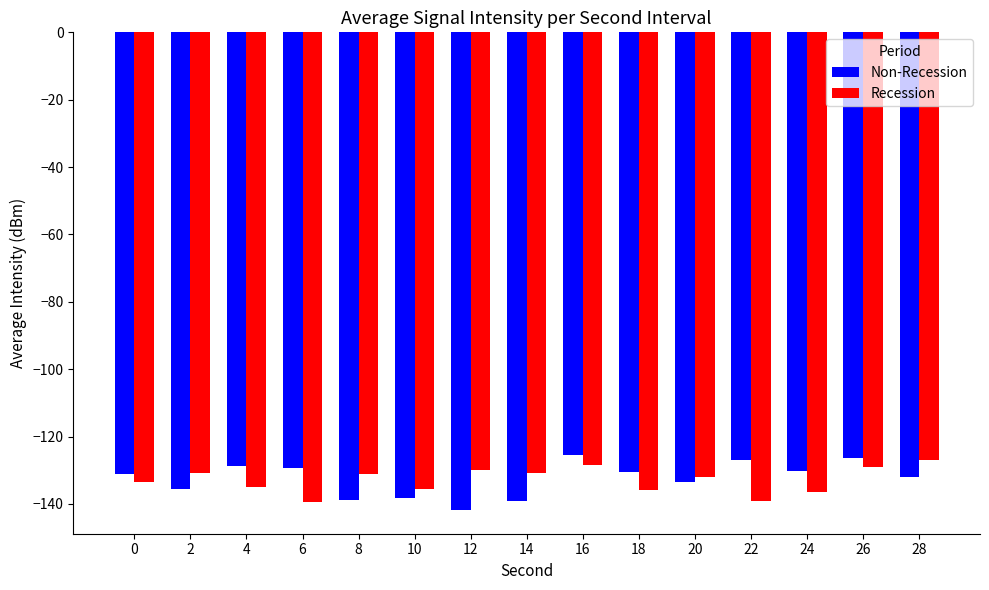

What is the sum of the Recession values at 4 and 10?

-270.4